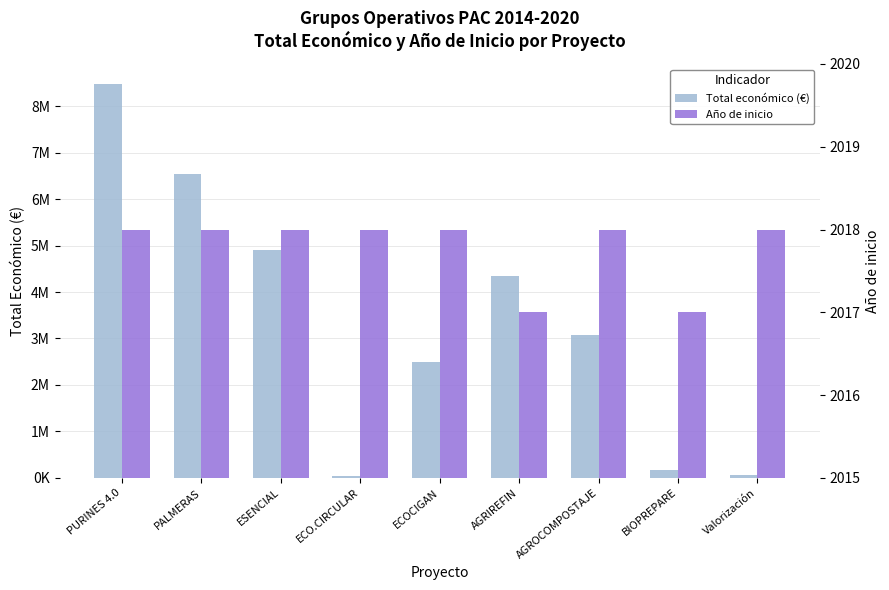

What is the difference between the second highest and second lowest values in the Total económico (€) series?

6480339